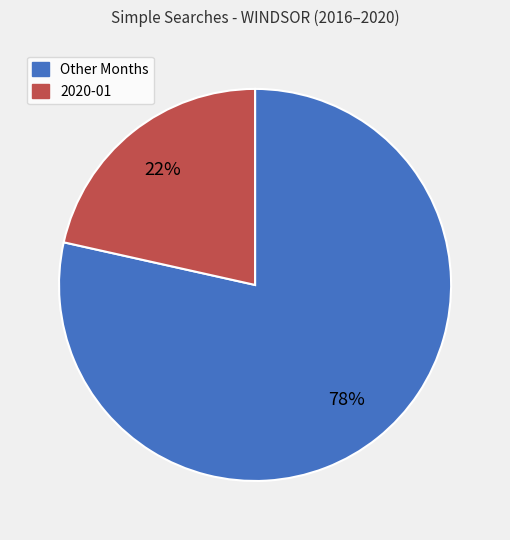

Which category accounts for the majority?

Other Months